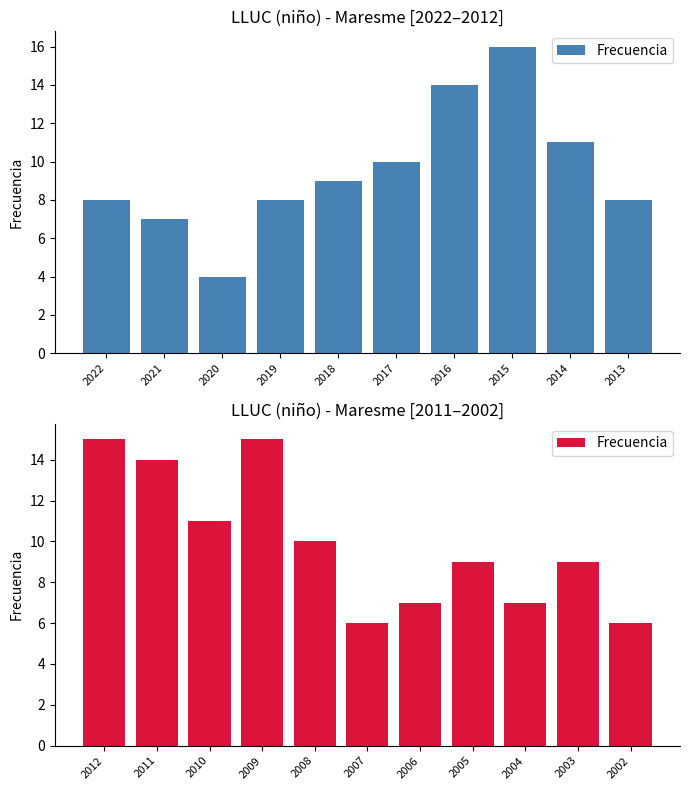

What is the difference between the second highest and second lowest values?

9